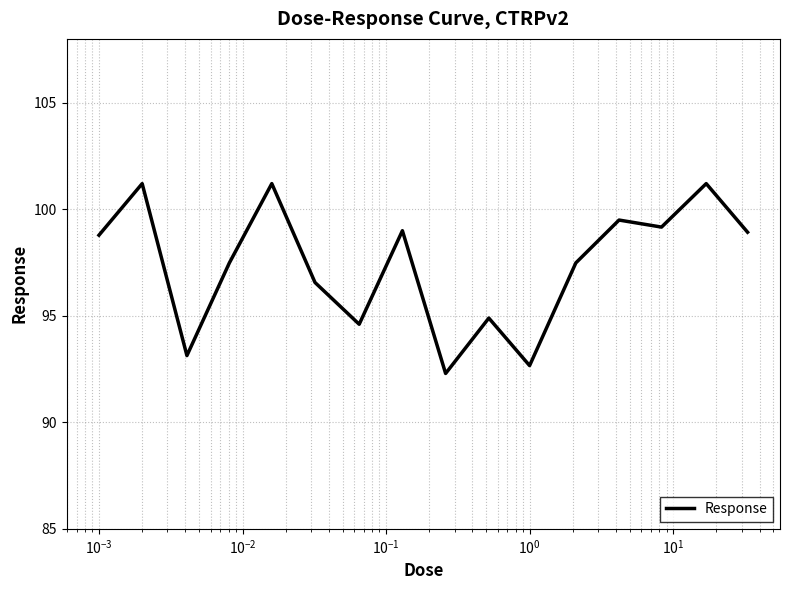

What is the greatest value displayed?

101.2